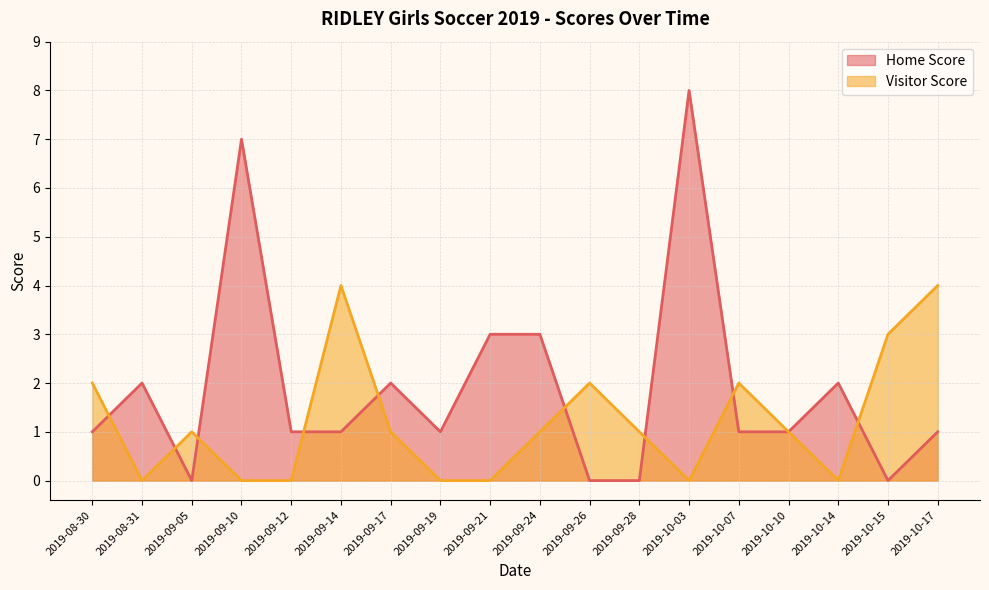

Which series has the widest spread of values?

Home Score